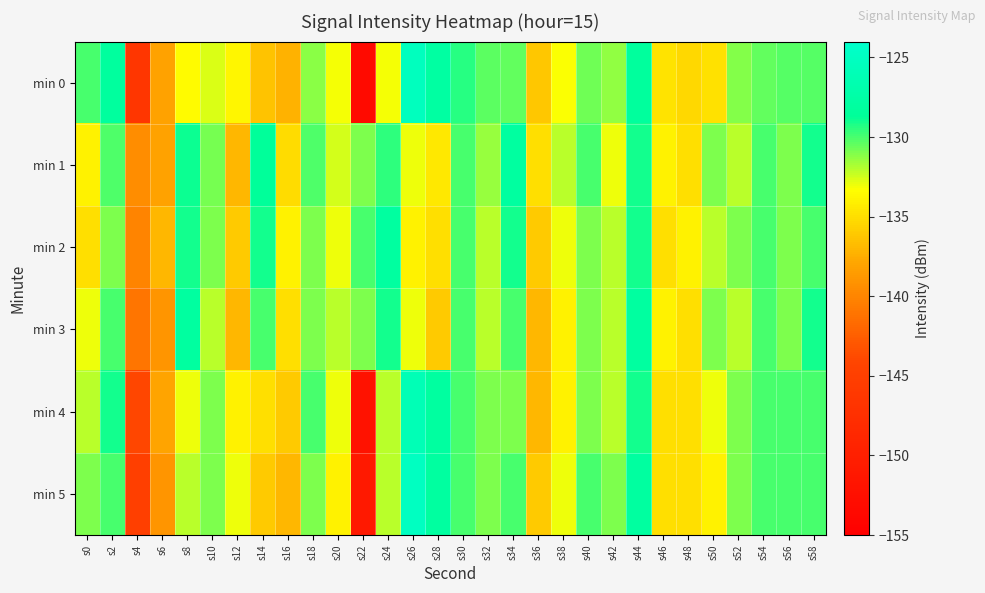

Reading left to right, transcribe all the data shown in this chart.

min 0: s0=-130.0	s2=-128.2	s4=-146.4	s6=-138.1	s8=-133.5	s10=-132.6	s12=-133.8	s14=-136.4	s16=-137.3	s18=-131.2	s20=-133.2	s22=-153.3	s24=-133.1	s26=-125.2	s28=-127.8	s30=-129.4	s32=-130.4	s34=-130.5	s36=-136.1	s38=-133.3	s40=-130.7	s42=-131.3	s44=-128.3	s46=-134.8	s48=-135.3	s50=-134.9	s52=-131.1	s54=-130.5	s56=-130.3	s58=-130.2
min 1: s0=-134.0	s2=-130.2	s4=-139.5	s6=-138.1	s8=-128.9	s10=-130.8	s12=-137.0	s14=-128.5	s16=-135.1	s18=-130.1	s20=-132.5	s22=-131.0	s24=-129.5	s26=-133.0	s28=-134.5	s30=-130.0	s32=-131.5	s34=-128.0	s36=-135.0	s38=-132.0	s40=-130.0	s42=-133.0	s44=-129.0	s46=-134.0	s48=-135.0	s50=-131.0	s52=-132.0	s54=-130.0	s56=-131.0	s58=-129.0
min 2: s0=-135.0	s2=-131.0	s4=-140.0	s6=-137.0	s8=-129.0	s10=-131.0	s12=-136.0	s14=-129.0	s16=-134.0	s18=-131.0	s20=-133.0	s22=-130.0	s24=-128.0	s26=-134.0	s28=-135.0	s30=-130.0	s32=-132.0	s34=-129.0	s36=-136.0	s38=-133.0	s40=-131.0	s42=-132.0	s44=-129.0	s46=-135.0	s48=-134.0	s50=-132.0	s52=-131.0	s54=-130.0	s56=-131.0	s58=-130.0
min 3: s0=-133.0	s2=-130.0	s4=-141.0	s6=-139.0	s8=-128.0	s10=-132.0	s12=-137.0	s14=-130.0	s16=-135.0	s18=-131.0	s20=-132.0	s22=-131.0	s24=-129.0	s26=-133.0	s28=-136.0	s30=-130.0	s32=-132.0	s34=-130.0	s36=-137.0	s38=-134.0	s40=-131.0	s42=-132.0	s44=-128.0	s46=-134.0	s48=-135.0	s50=-131.0	s52=-132.0	s54=-130.0	s56=-131.0	s58=-129.0
min 4: s0=-132.0	s2=-129.0	s4=-144.0	s6=-138.0	s8=-133.0	s10=-131.0	s12=-134.0	s14=-135.0	s16=-136.0	s18=-130.0	s20=-133.0	s22=-152.0	s24=-132.0	s26=-126.0	s28=-128.0	s30=-130.0	s32=-131.0	s34=-131.0	s36=-137.0	s38=-134.0	s40=-131.0	s42=-132.0	s44=-129.0	s46=-135.0	s48=-135.0	s50=-133.0	s52=-131.0	s54=-130.0	s56=-130.0	s58=-130.0
min 5: s0=-131.0	s2=-130.0	s4=-145.0	s6=-139.0	s8=-132.0	s10=-131.0	s12=-133.0	s14=-136.0	s16=-137.0	s18=-131.0	s20=-134.0	s22=-151.0	s24=-132.0	s26=-125.0	s28=-128.0	s30=-130.0	s32=-131.0	s34=-130.0	s36=-136.0	s38=-133.0	s40=-130.0	s42=-131.0	s44=-128.0	s46=-135.0	s48=-135.0	s50=-134.0	s52=-131.0	s54=-130.0	s56=-130.0	s58=-130.0